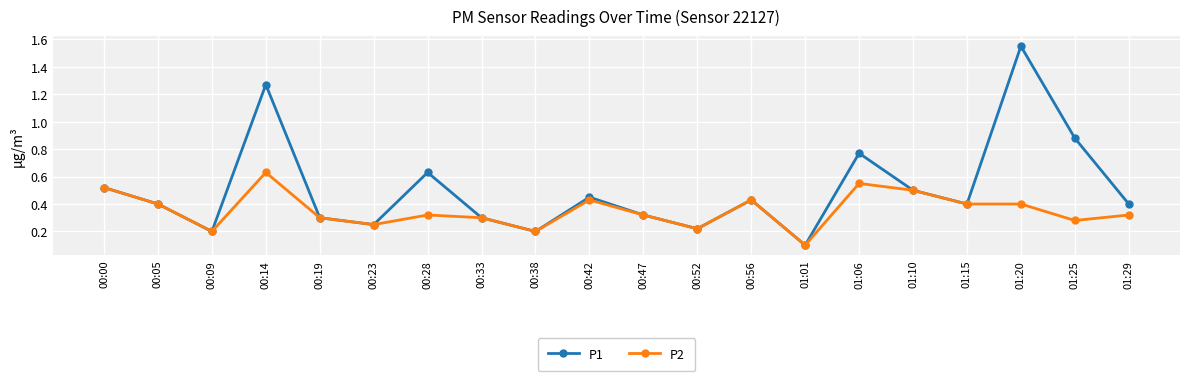

True or false: P2 has more than 1 interior local peaks.

True